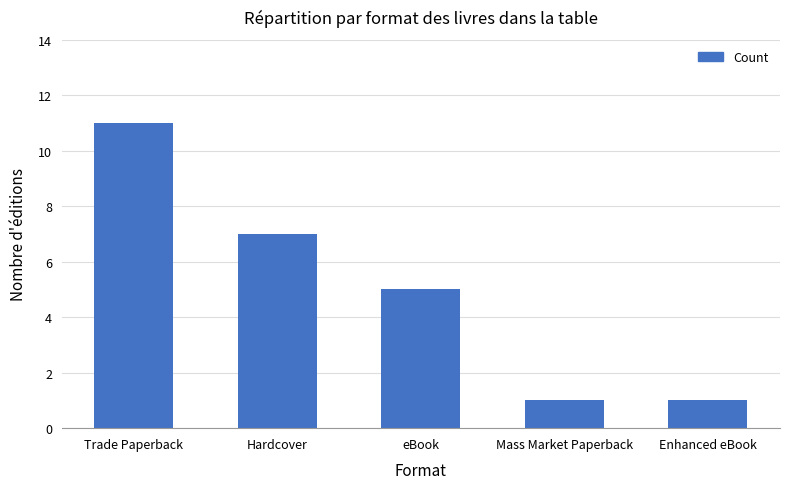

What is the greatest value displayed?

11